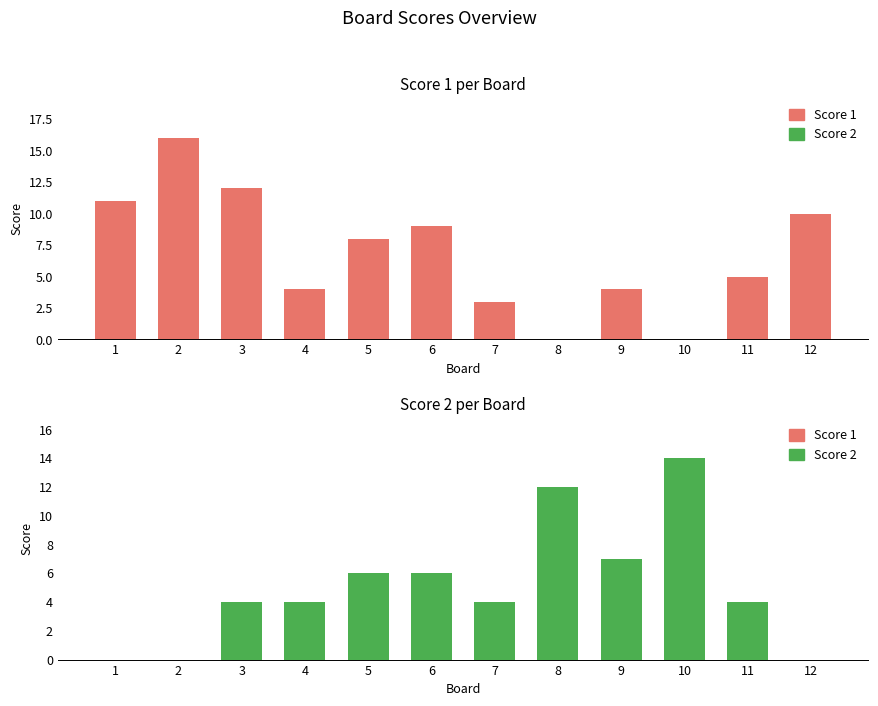

At which label is Score 1 closest to 8?

5